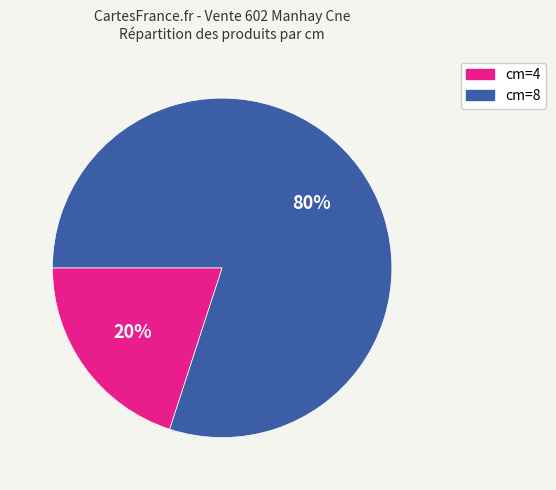

What is the smallest slice in the pie chart?

cm=4